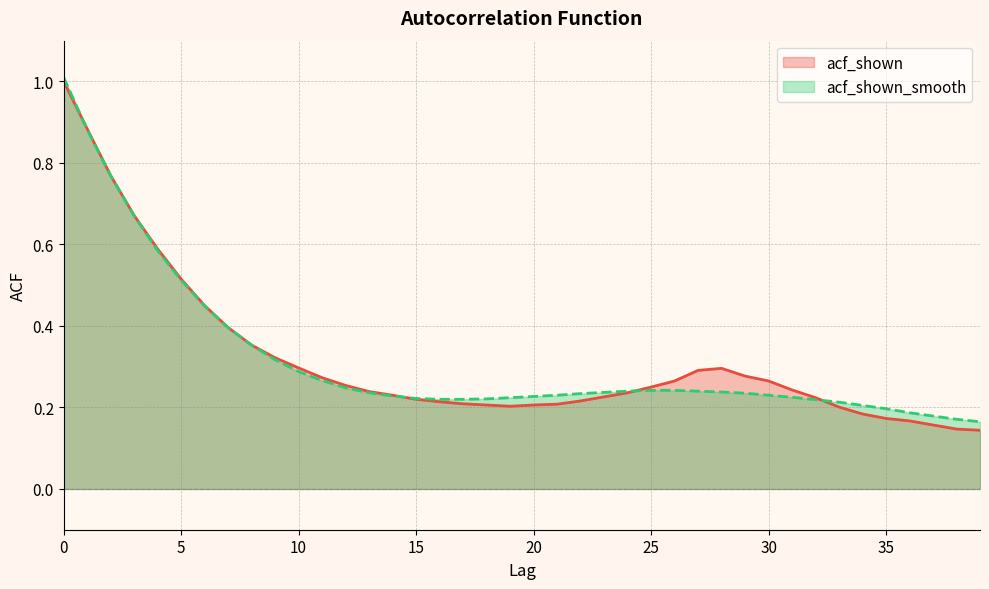

Which category has the lowest value in the acf_shown series?

39